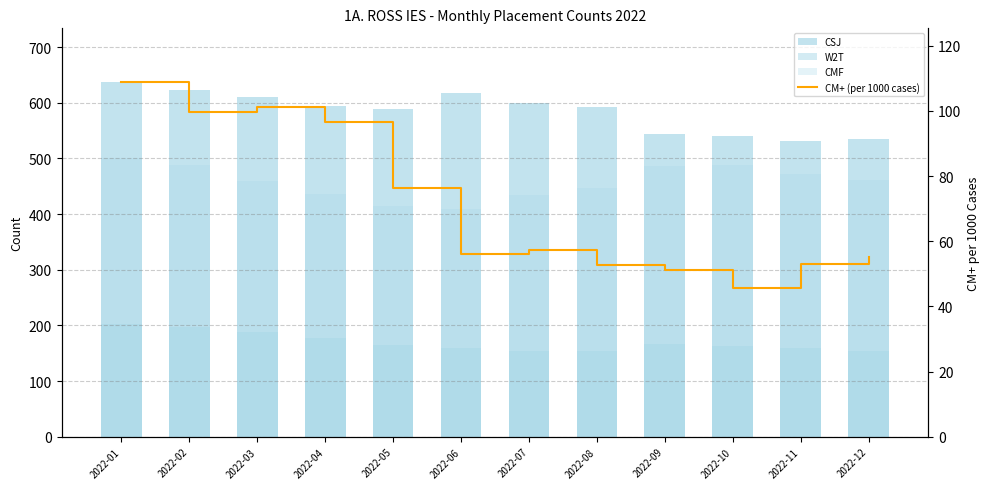

What is the highest value of the W2T series?

202.0